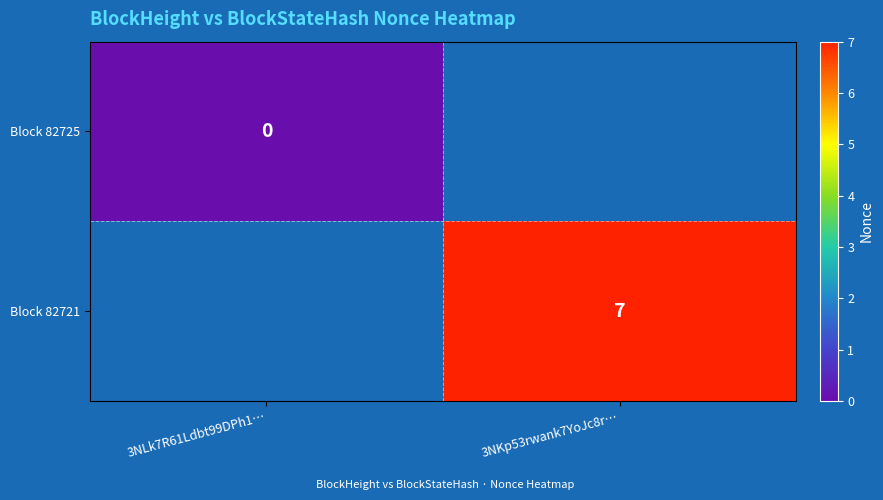

Is the value of Block 82725 at 3NLk7R61Ldbt99DPh1… greater than the value of Block 82721 at 3NKp53rwank7YoJc8r…?

No